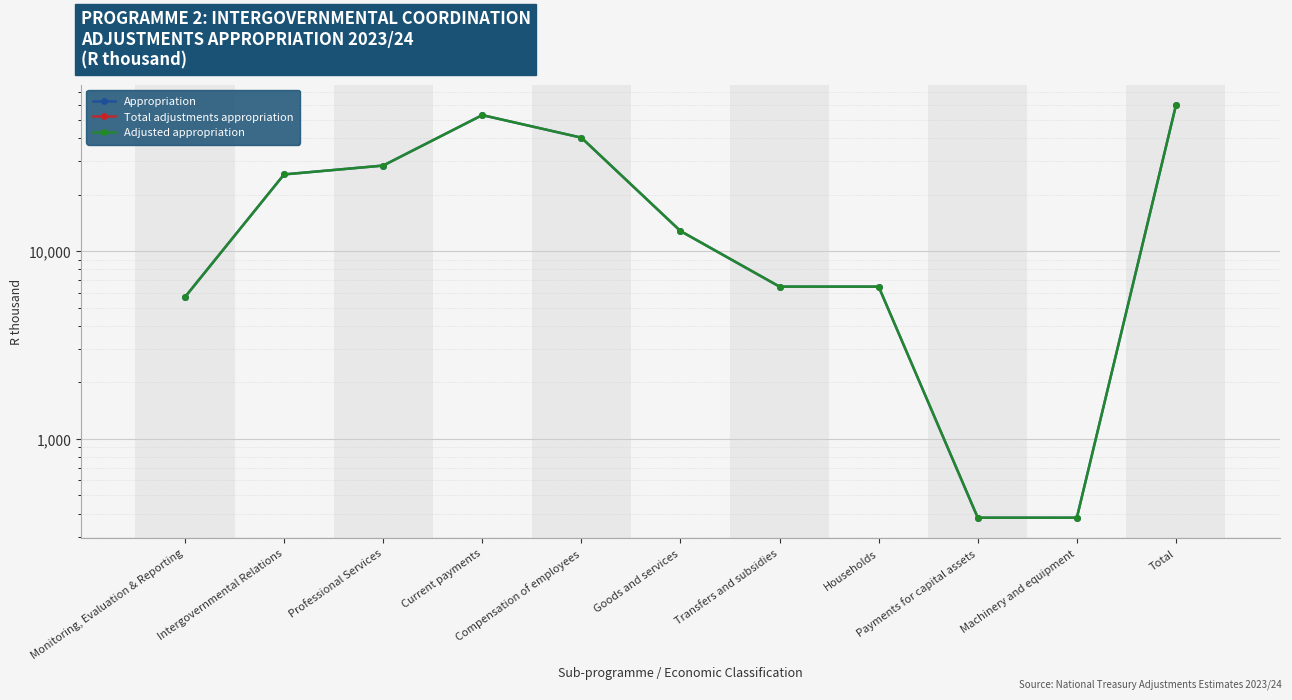

What is the label of the 9th point from the left?

Payments for capital assets